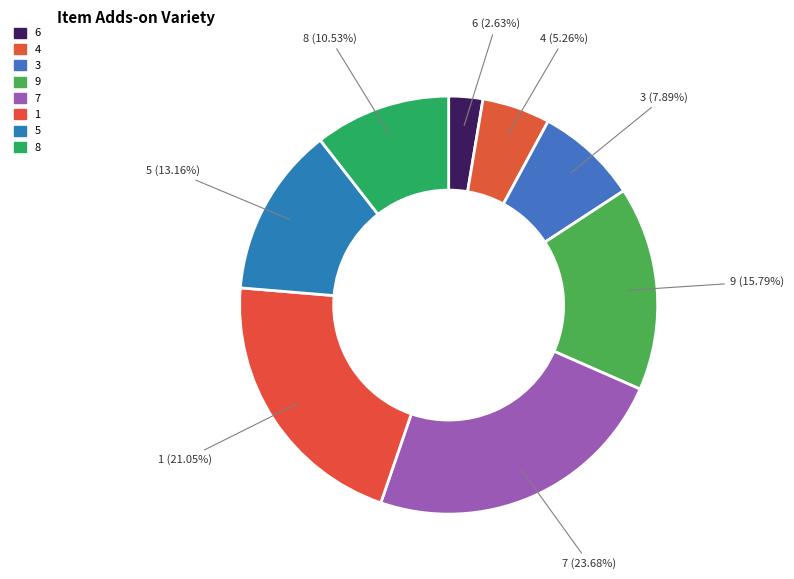

What is the ratio of the value at 9 to the value at 8?

1.5